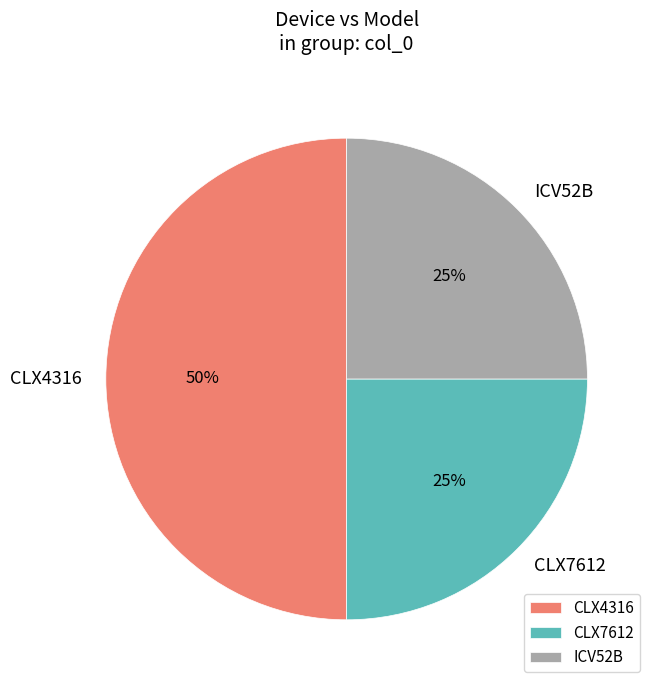

To the nearest percent, what percentage of the pie is CLX7612?

25%